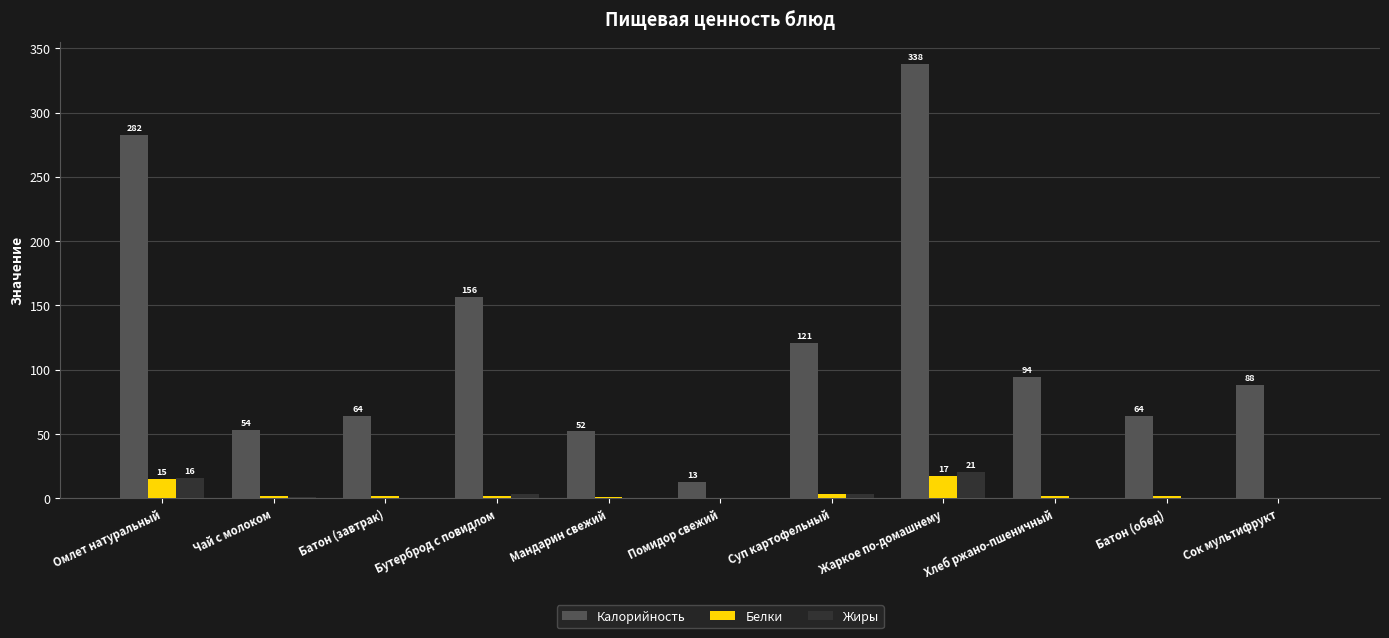

What is the approximate value of Белки at Жаркое по-домашнему?

17.4